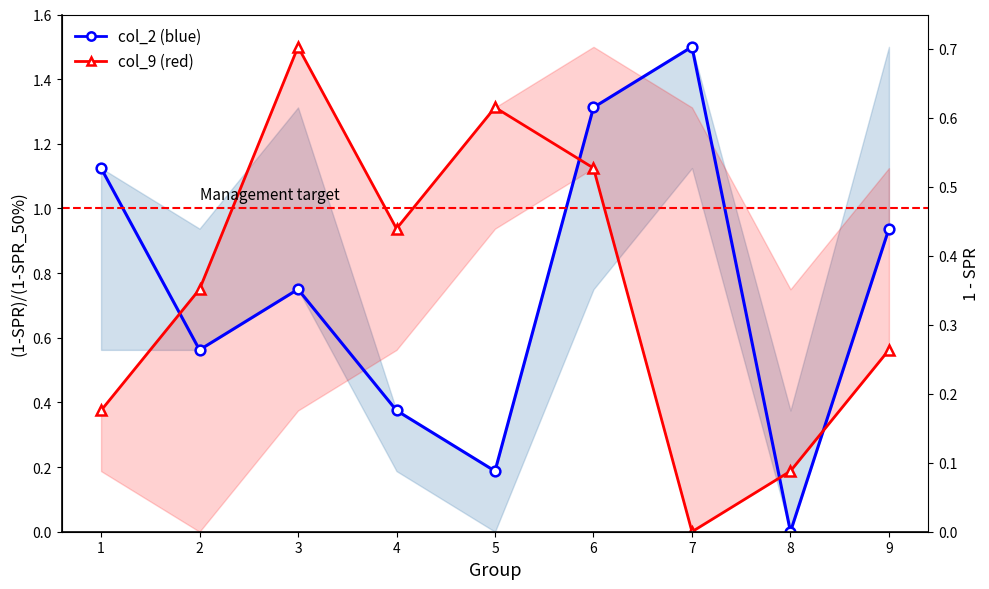

What is the difference between the second highest and second lowest values in the col_2 (blue) series?

1.1